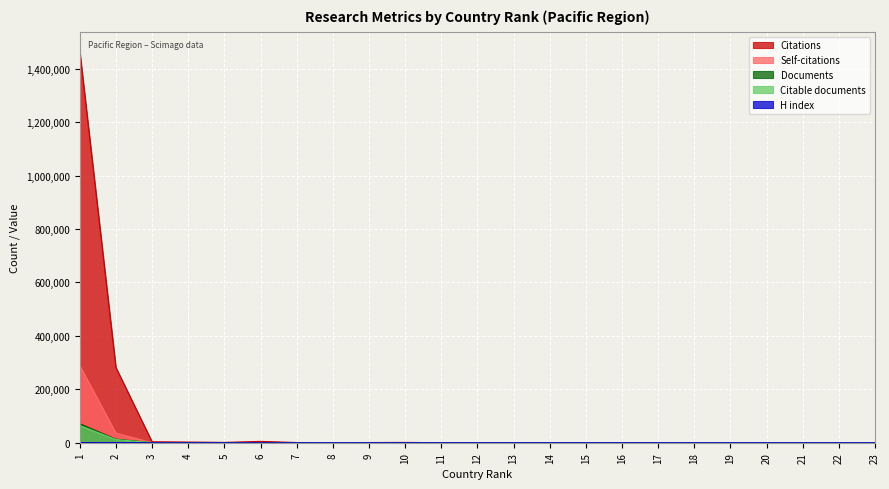

Where is the first local minimum for Self-citations?

5